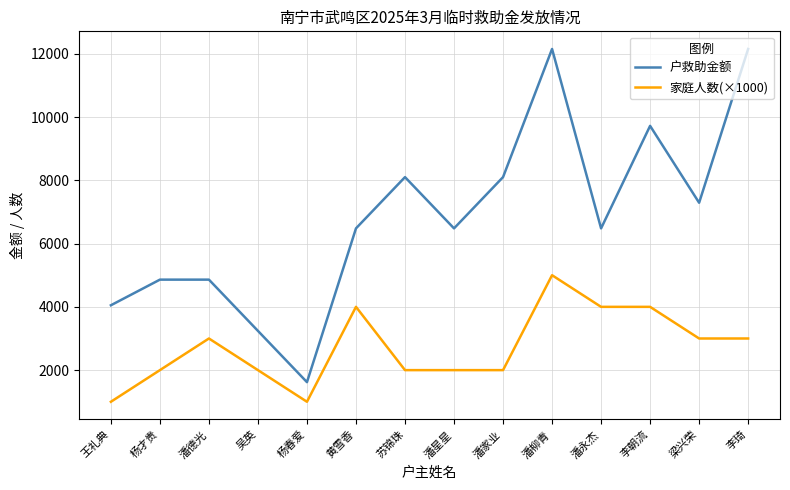

Rank the series by their average value, from highest to lowest.

户救助金额, 家庭人数(×1000)